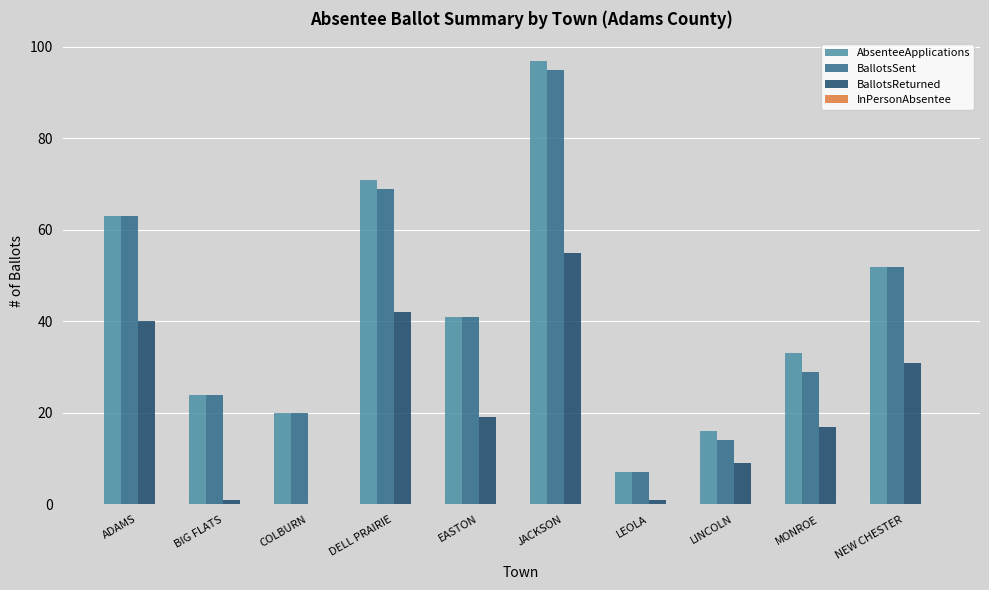

What is the total value across all series at ADAMS?

166